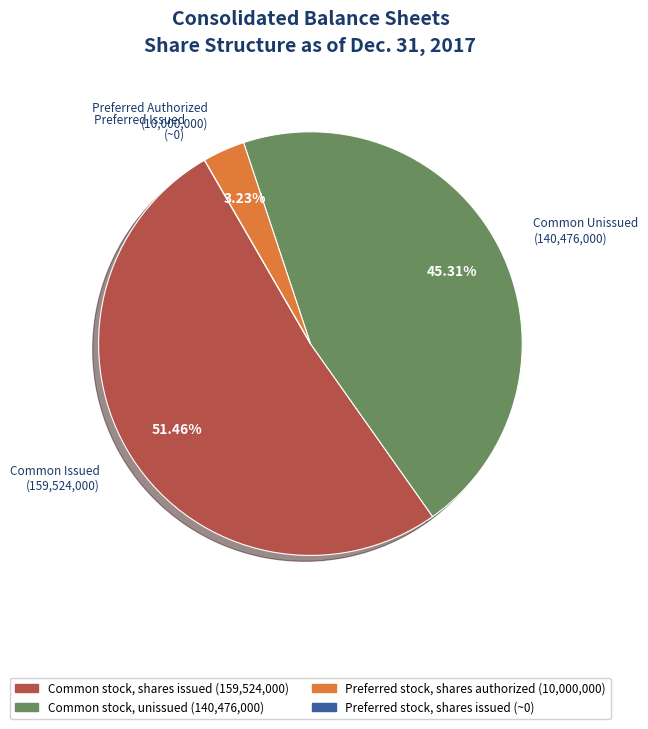

What is the majority slice?

Common stock, shares issued (159,524,000)